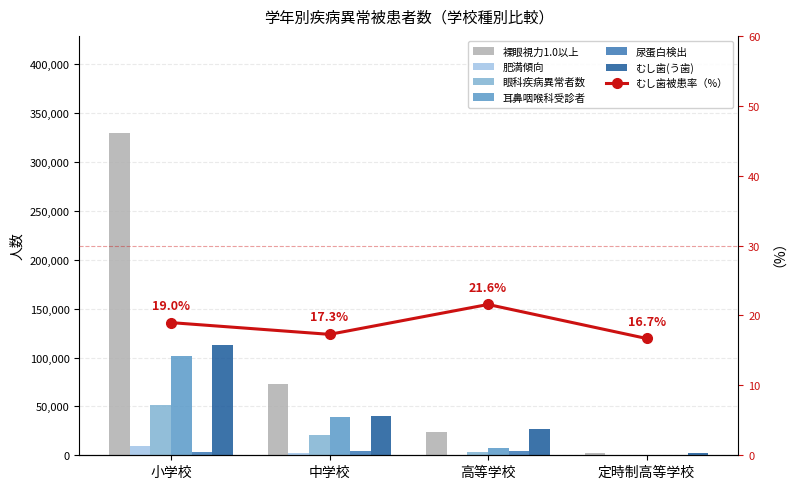

What position from the left is 高等学校?

3